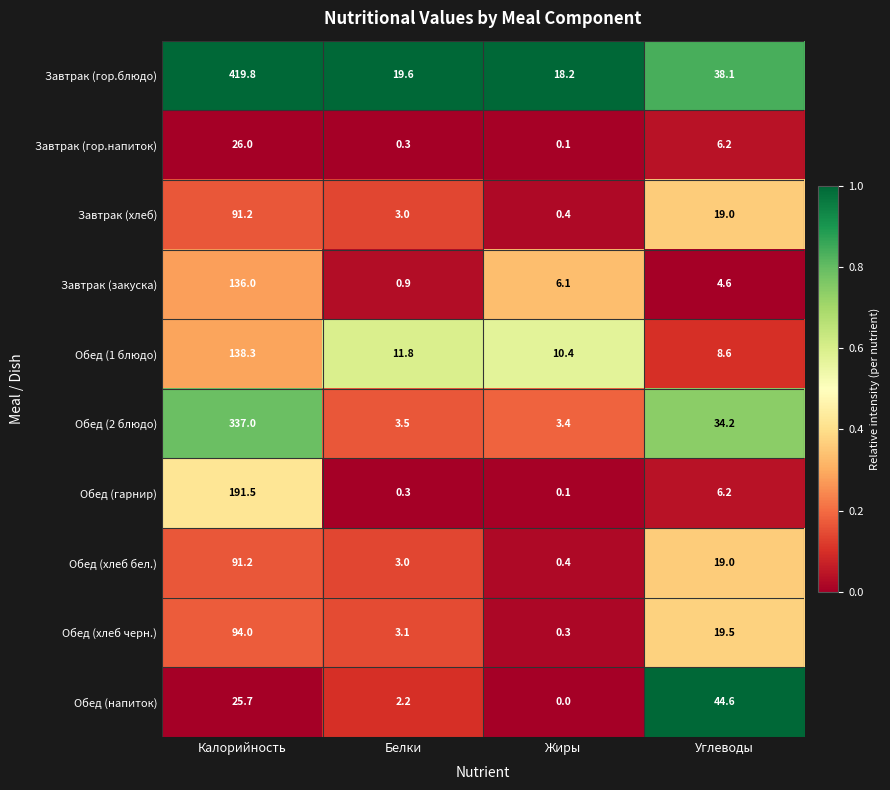

Which series has the largest total across all categories?

Завтрак (гор.блюдо)